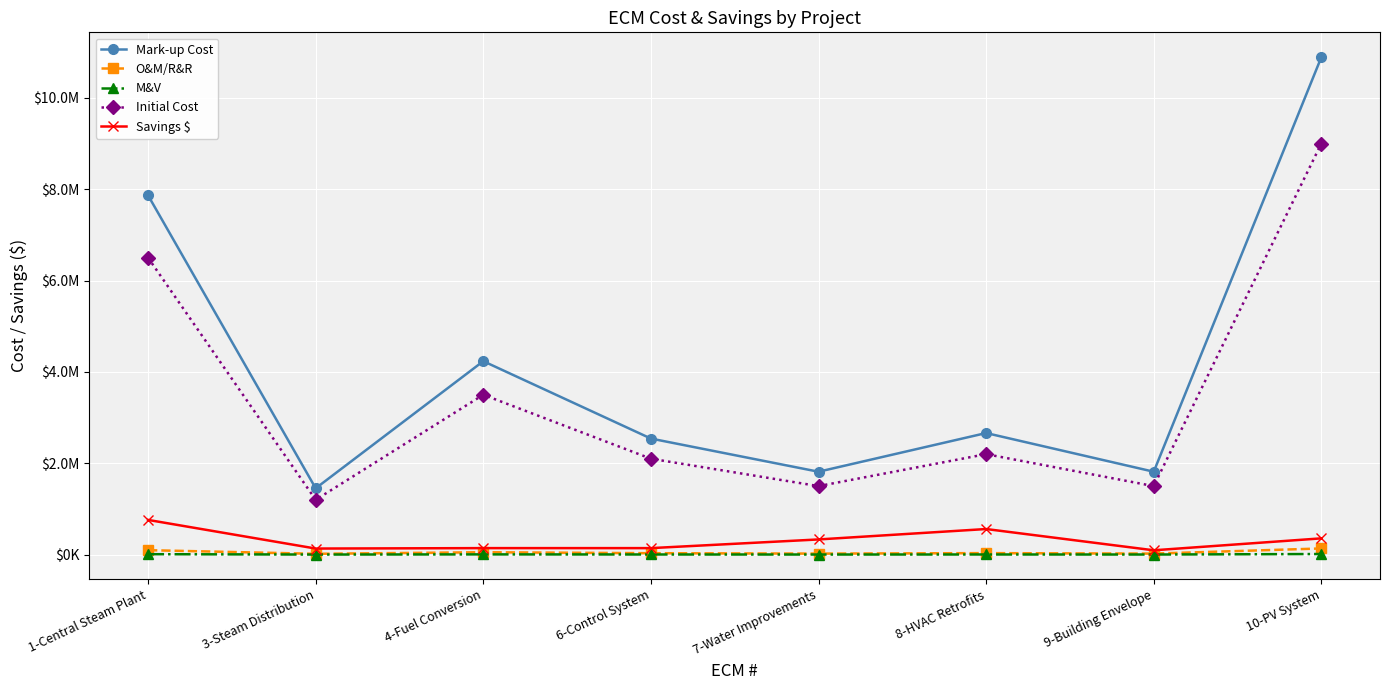

What is the spread (max minus min) of values at 9-Building Envelope?

1812750